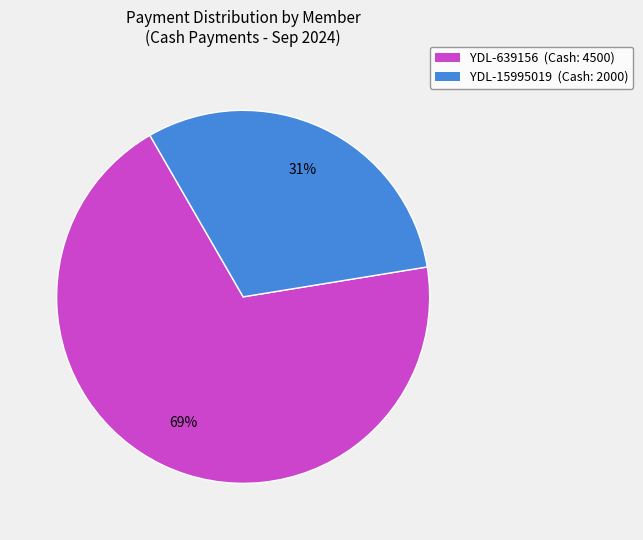

To the nearest percent, what is the difference between the YDL-15995019 and YDL-639156 slice percentages?

38%